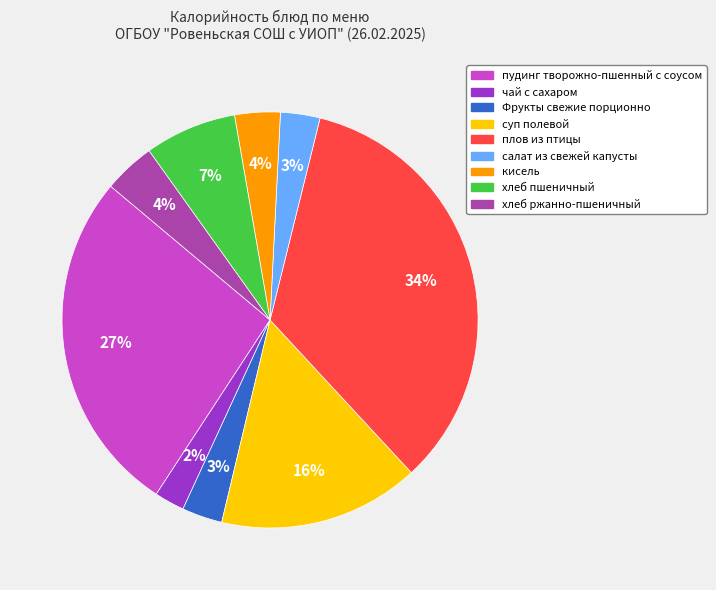

What is the ratio of the value at Фрукты свежие порционно to the value at суп полевой?

0.2